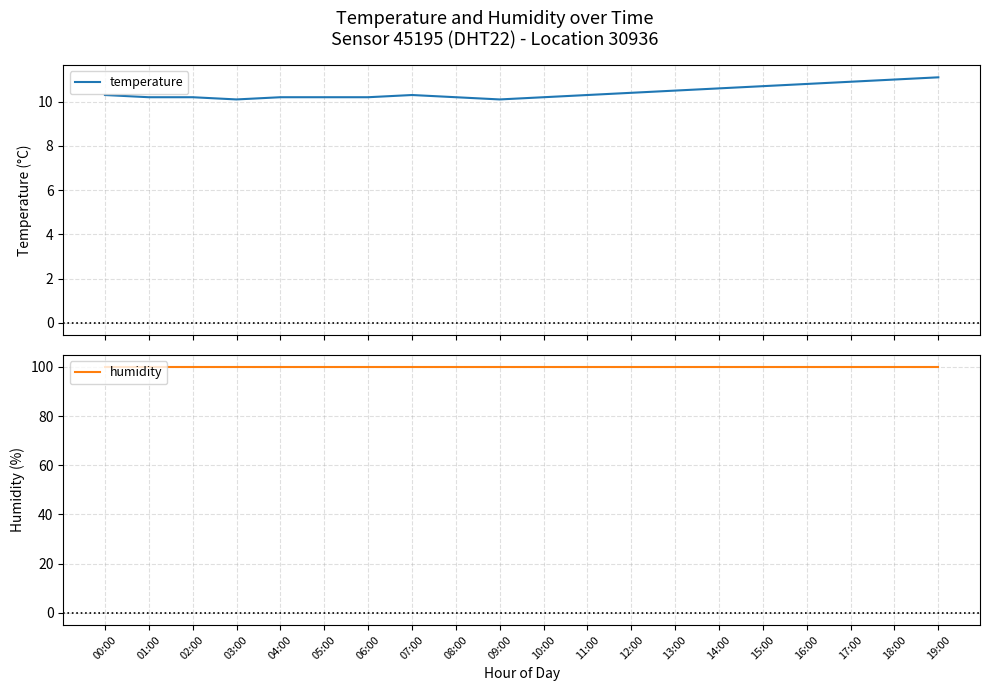

What is the smallest value displayed?

10.1